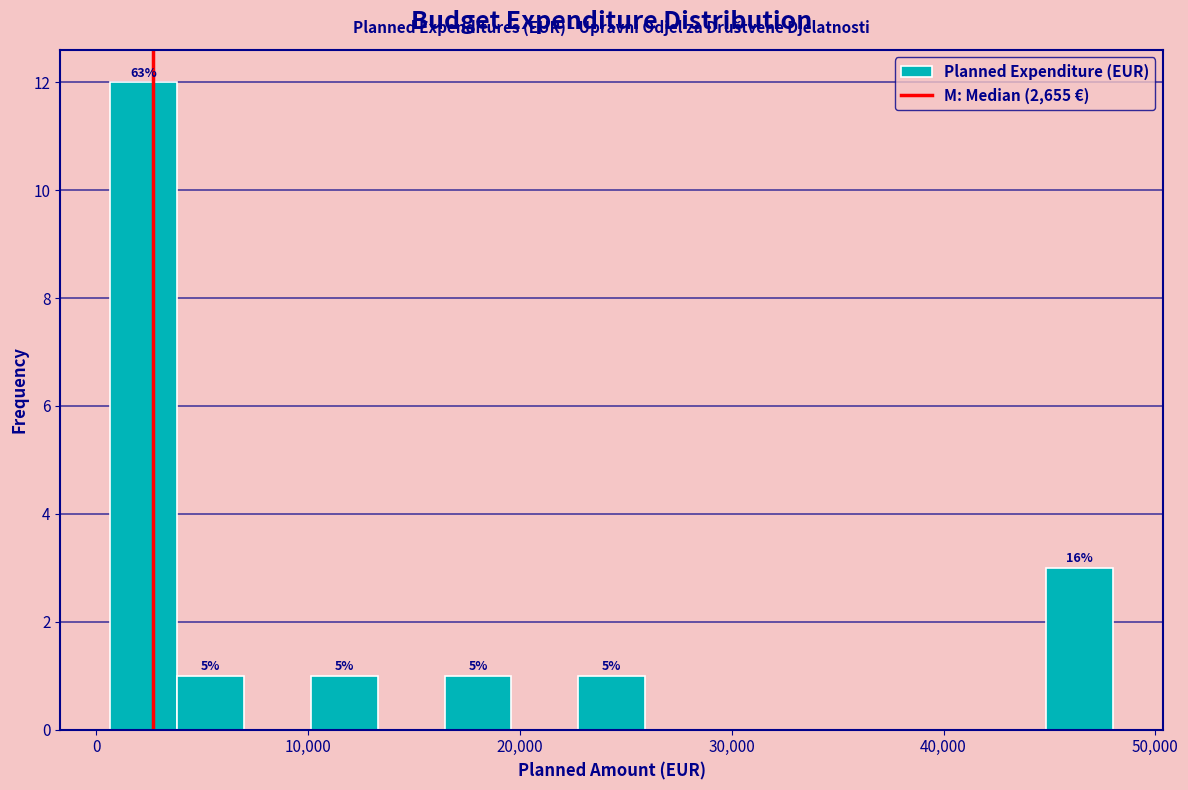

Read against the x-axis, roughly where is the centre of the tallest bar?

2000